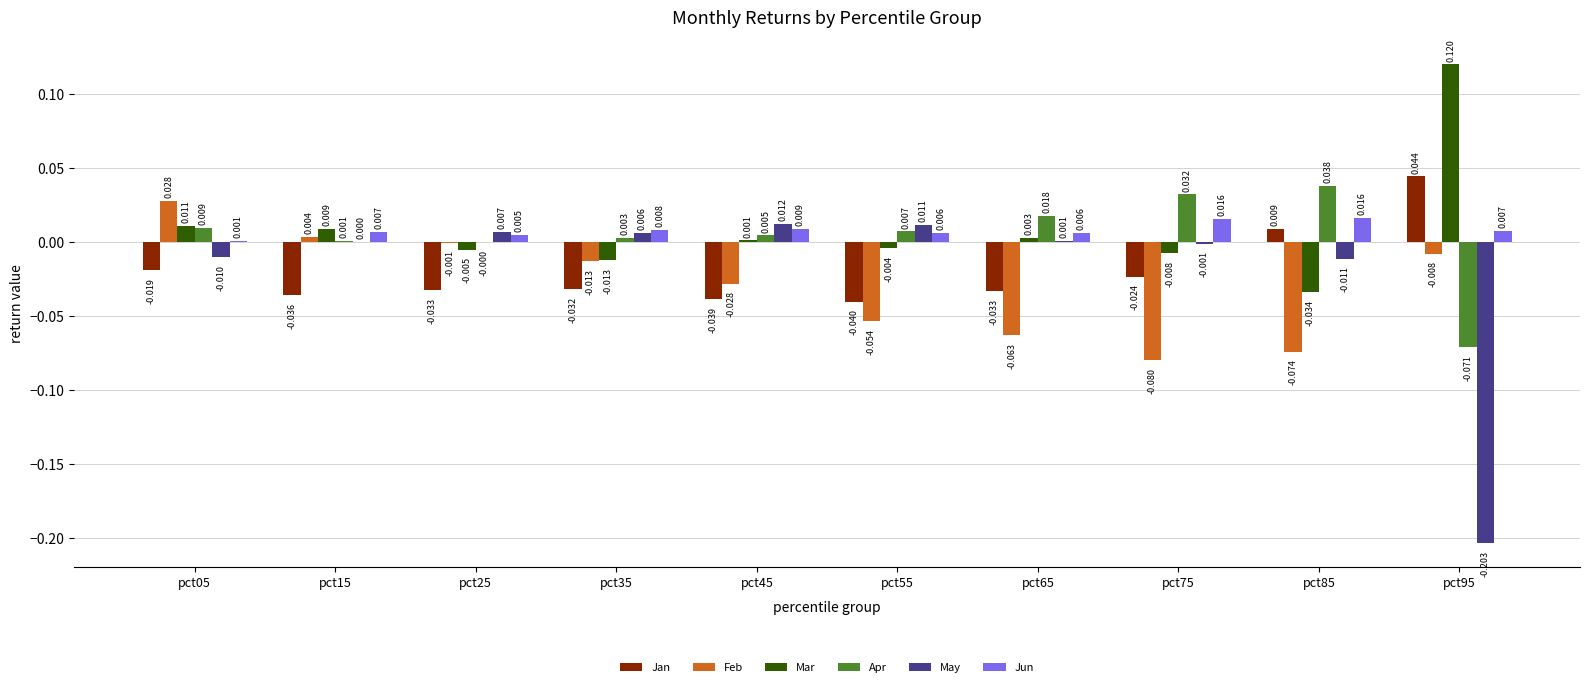

Which series has the largest total across all categories?

Jun